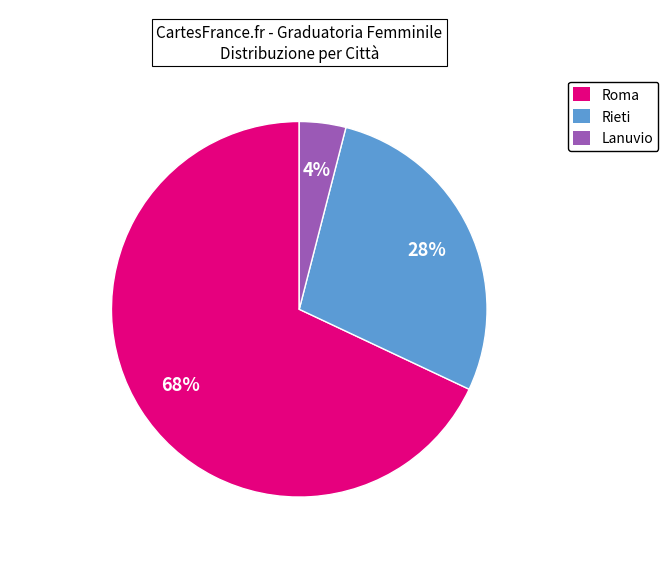

To the nearest percent, what is the difference between the largest and smallest slice percentages?

64%